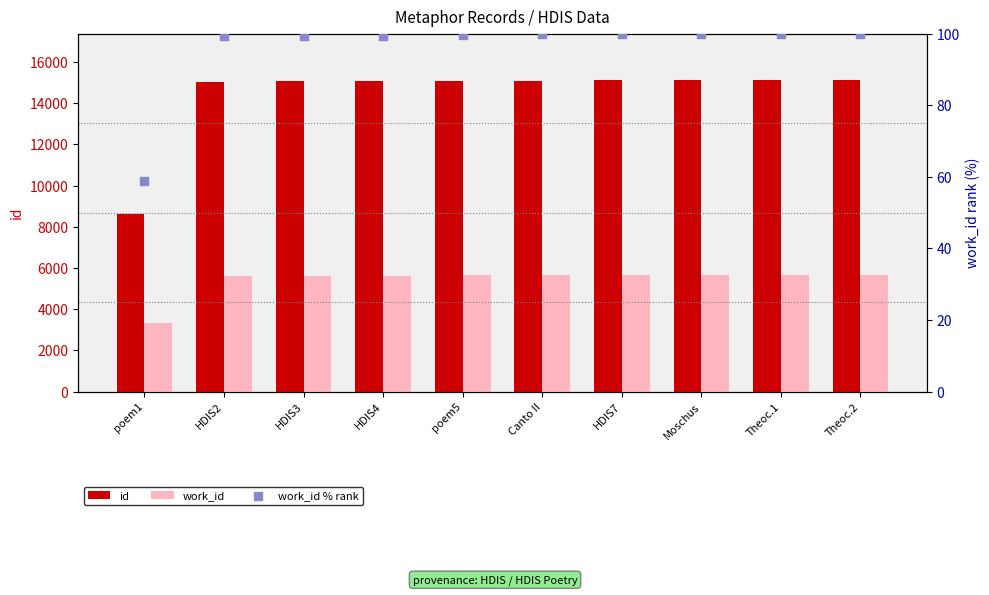

At which category is the sum across all series the highest?

Theoc.2